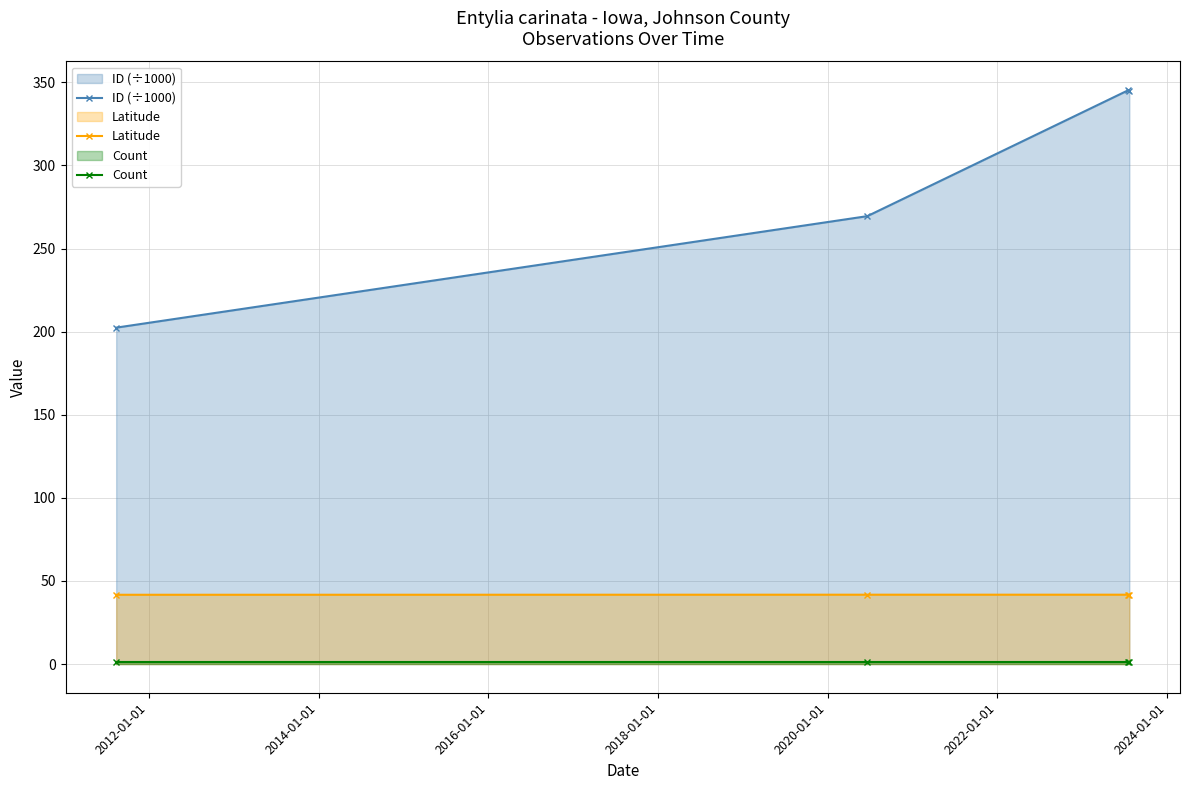

What is the value of the Latitude point at the 4th from the left?

41.8